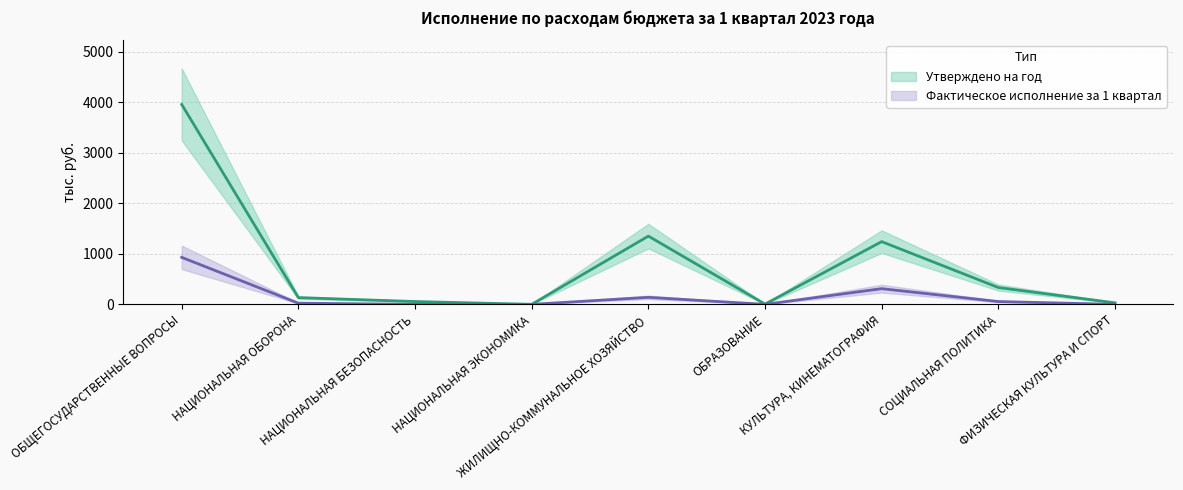

List the labels in order of Утверждено на год value, largest first.

ОБЩЕГОСУДАРСТВЕННЫЕ ВОПРОСЫ, ЖИЛИЩНО-КОММУНАЛЬНОЕ ХОЗЯЙСТВО, КУЛЬТУРА, КИНЕМАТОГРАФИЯ, СОЦИАЛЬНАЯ ПОЛИТИКА, НАЦИОНАЛЬНАЯ ОБОРОНА, НАЦИОНАЛЬНАЯ БЕЗОПАСНОСТЬ, ФИЗИЧЕСКАЯ КУЛЬТУРА И СПОРТ, ОБРАЗОВАНИЕ, НАЦИОНАЛЬНАЯ ЭКОНОМИКА